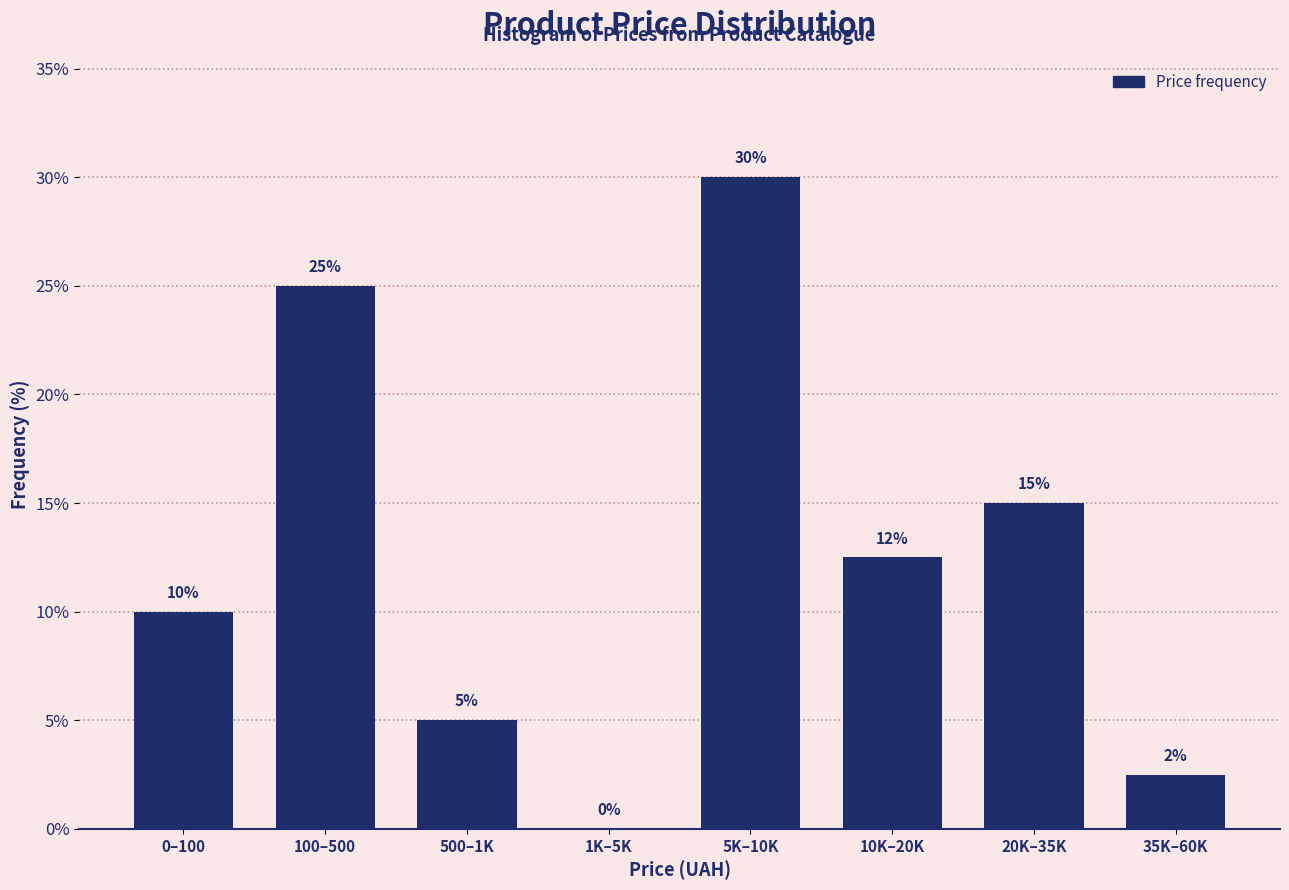

Which category has the highest value across all series?

5K–10K